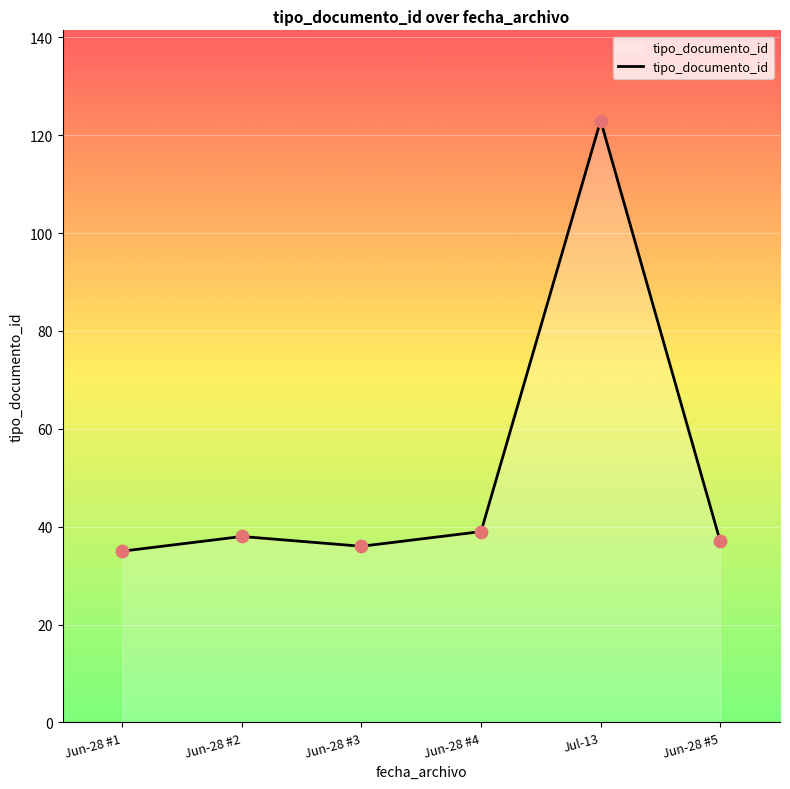

Which has a higher value, Jun-28 #4 or Jun-28 #5?

Jun-28 #4